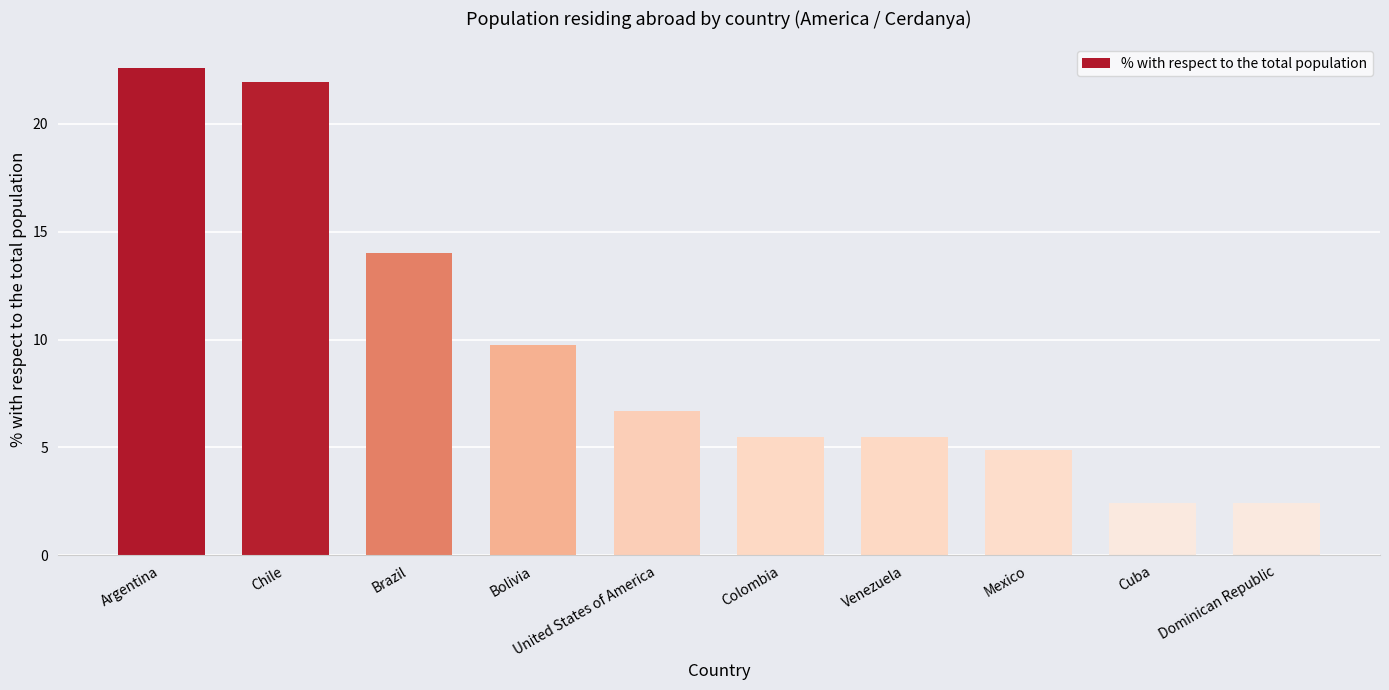

What is the smallest value displayed?

2.4